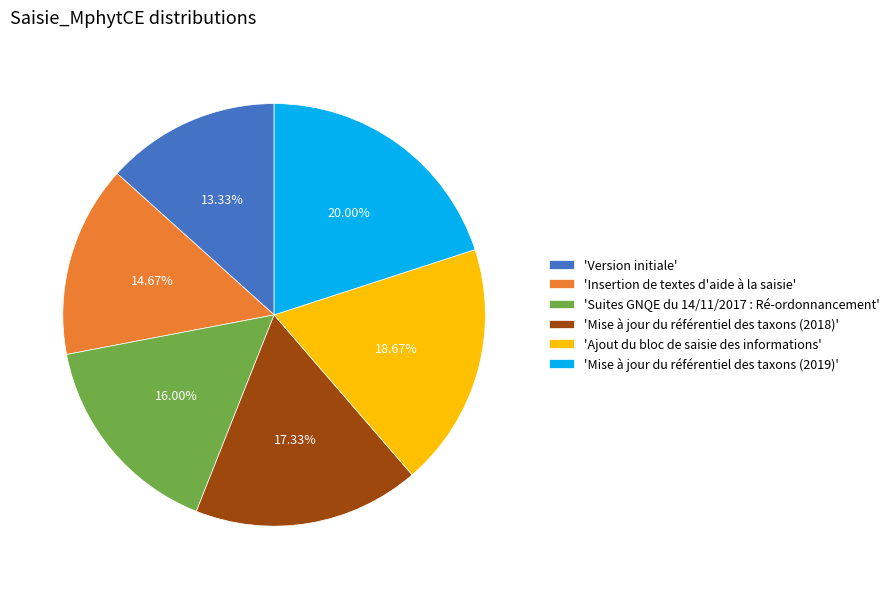

Which category has the biggest portion of the pie?

'Mise à jour du référentiel des taxons (2019)'